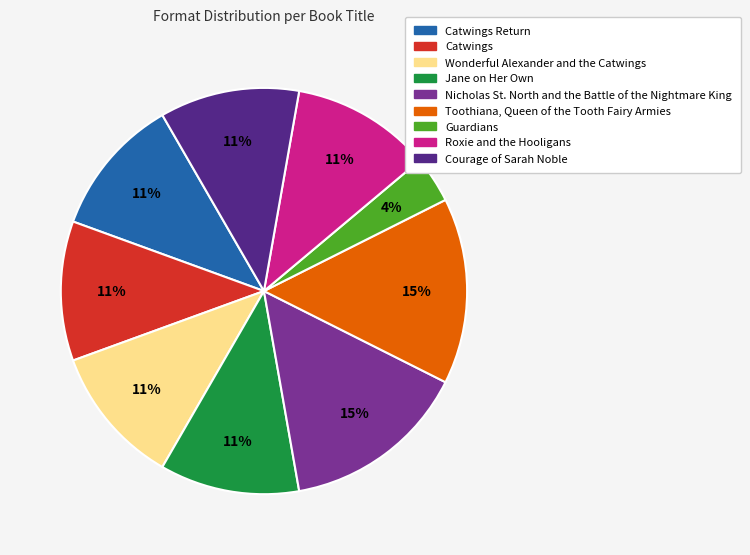

Is there any slice that represents more than half of the pie?

No